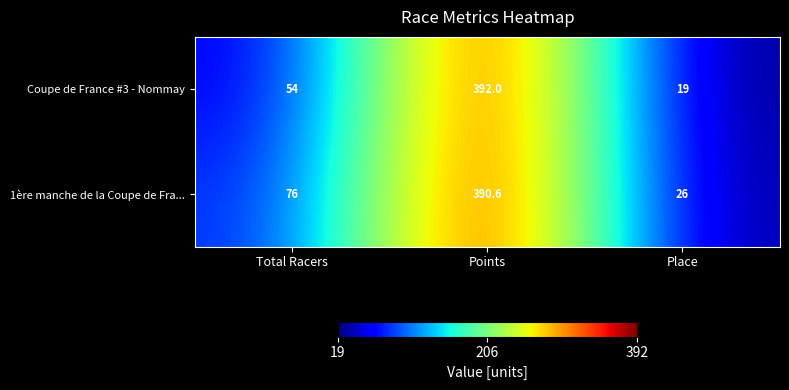

Reading right to left, list all the values displayed in this chart.

Coupe de France #3 - Nommay: 19.0	392.0	54.0
1ère manche de la Coupe de Fra...: 26.0	390.6	76.0